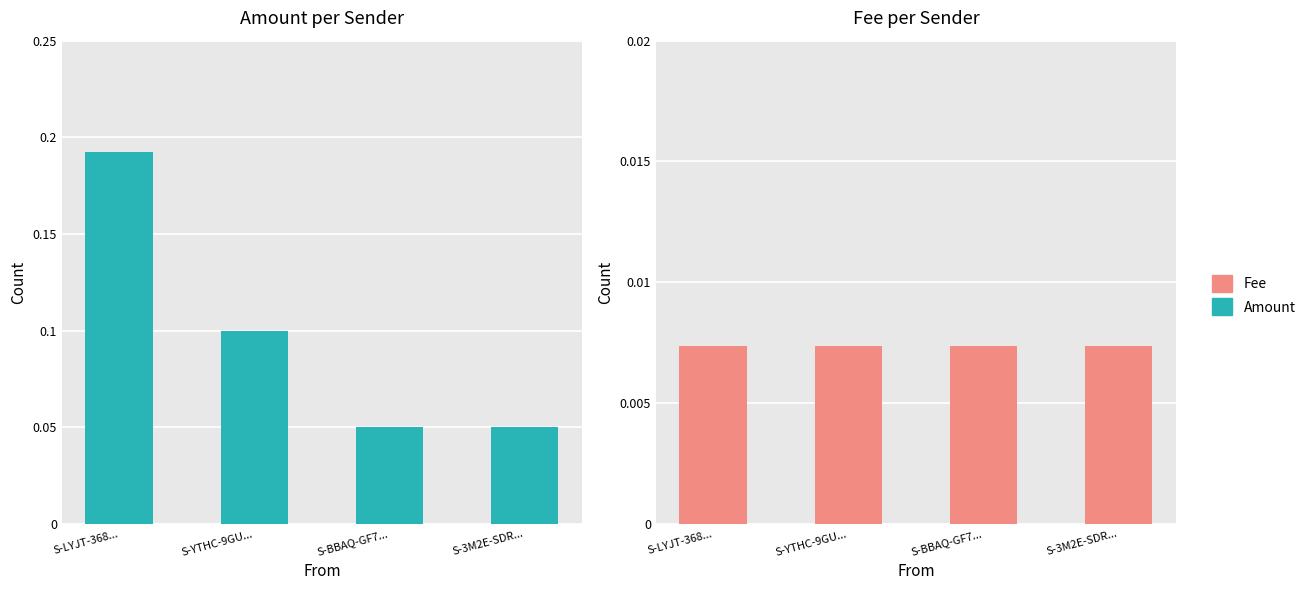

Reading left to right, extract all data points from this chart.

Amount: 0.2	0.1	0.1	0.1
Fee: 0.0	0.0	0.0	0.0